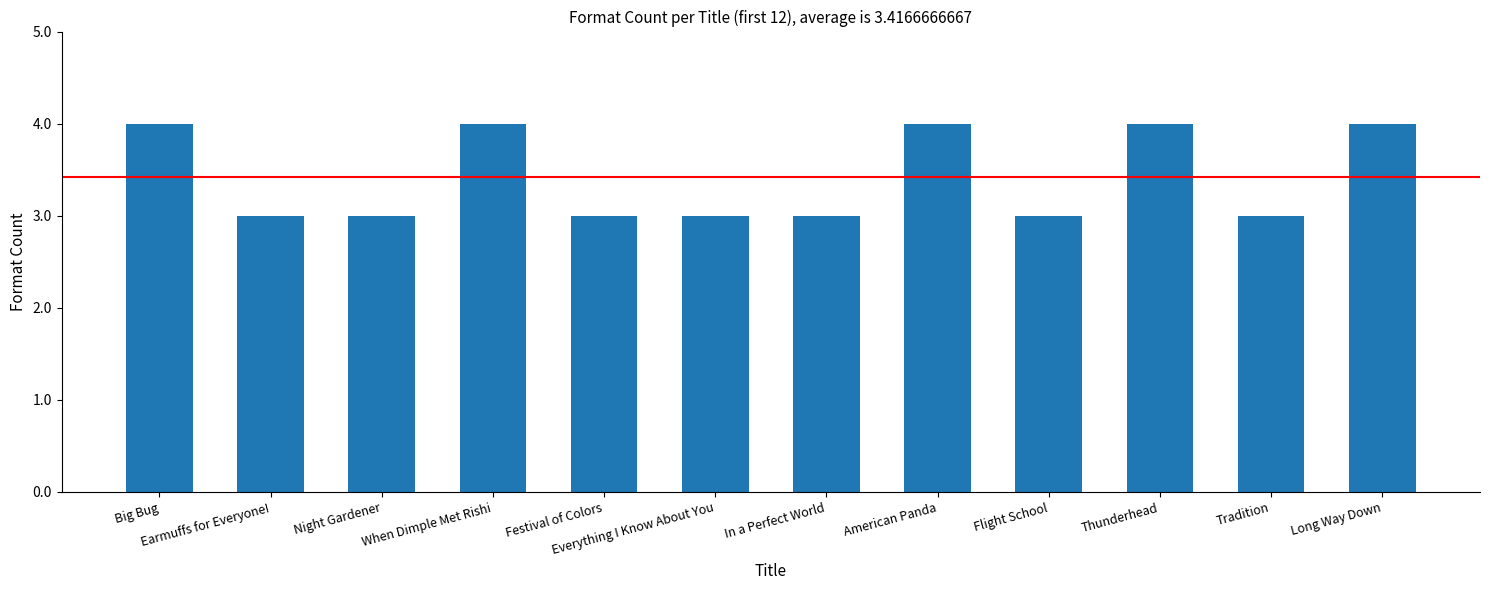

Which has a higher value, Thunderhead or Festival of Colors?

Thunderhead